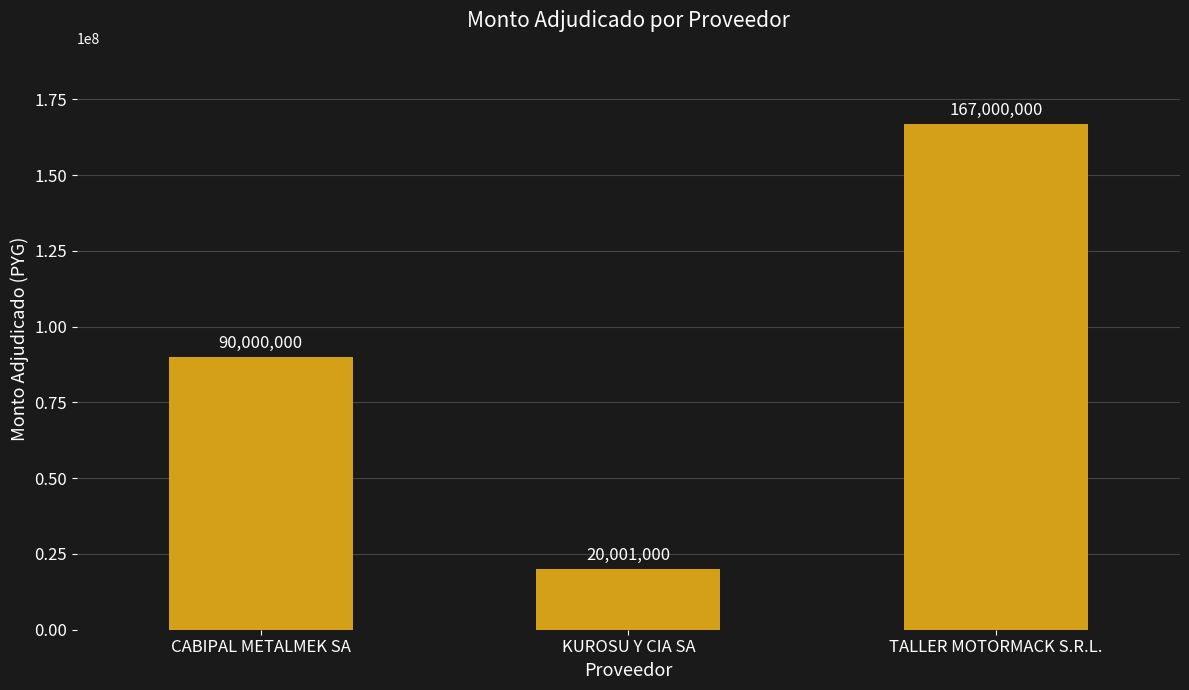

Reading left to right, list all the values displayed in this chart.

90000000	20001000	167000000